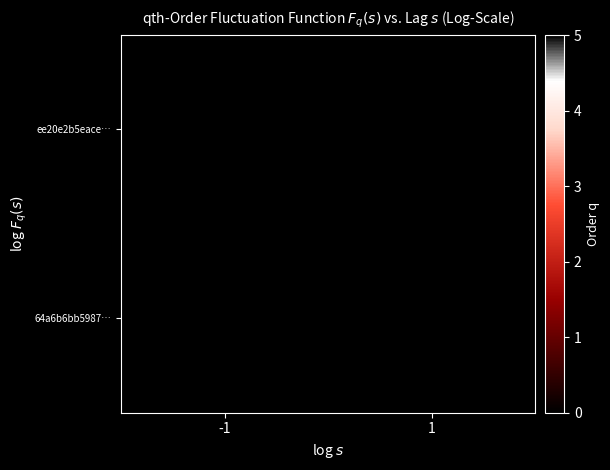

What is the total value across all series at 1?

10